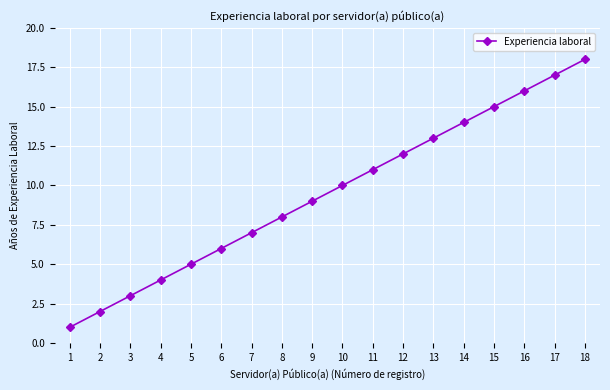

List the labels in order of value, largest first.

18, 17, 16, 15, 14, 13, 12, 11, 10, 9, 8, 7, 6, 5, 4, 3, 2, 1